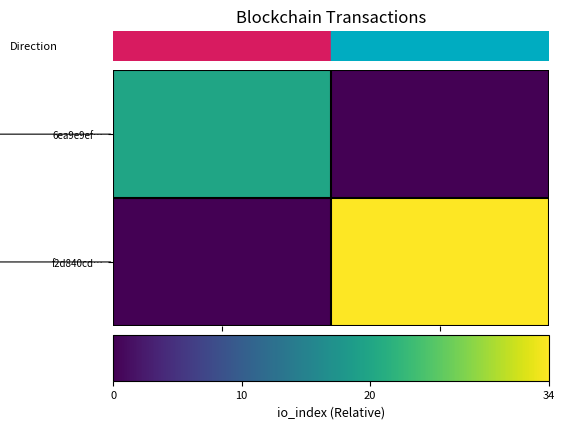

Rank the series by their average value, from highest to lowest.

f2d840cd…, 6ea9e9ef…